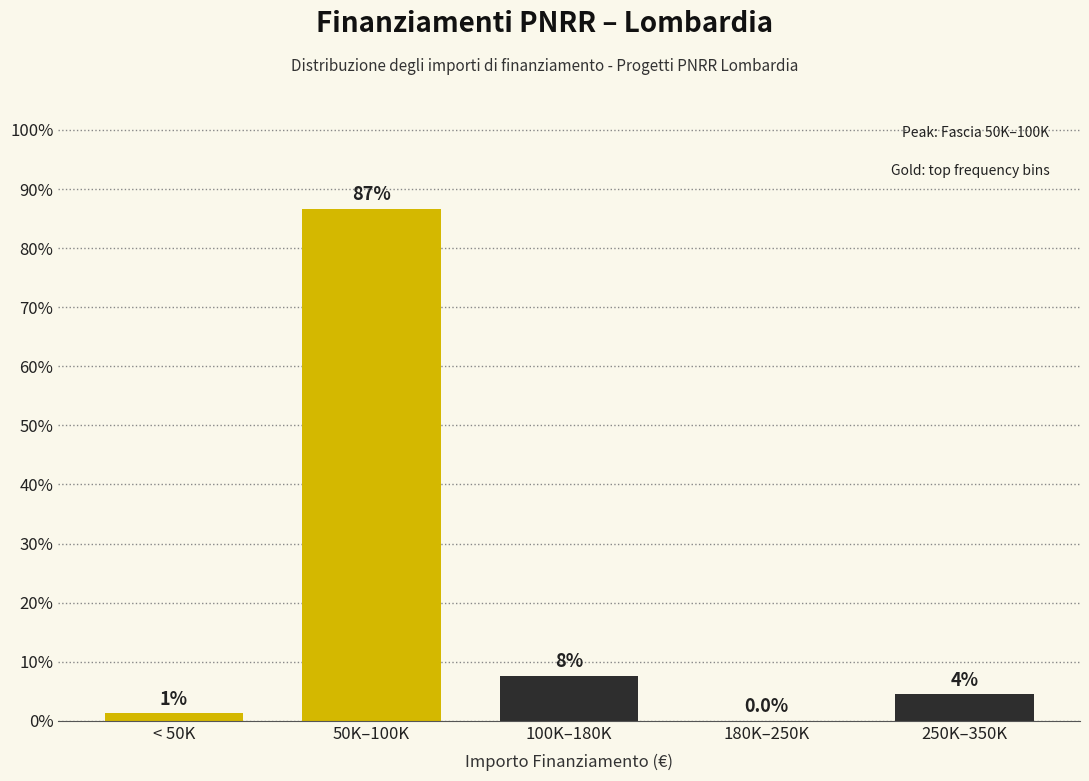

Are the bars horizontal?

No